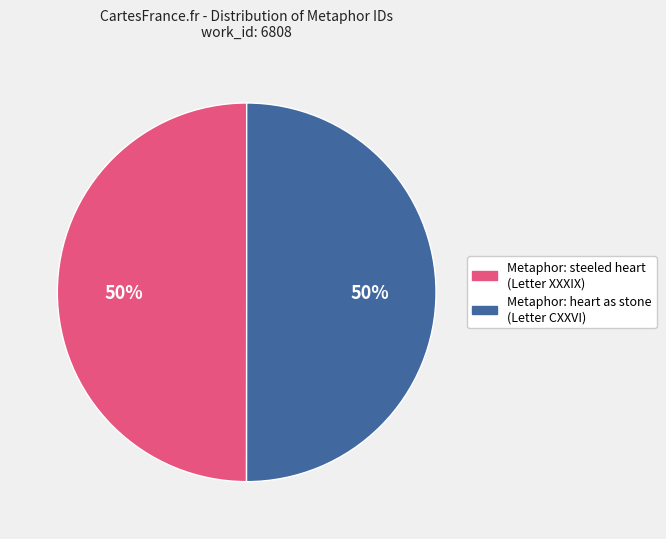

Is it true that Metaphor: steeled heart (Letter XXXIX) is 50% of the pie?

True